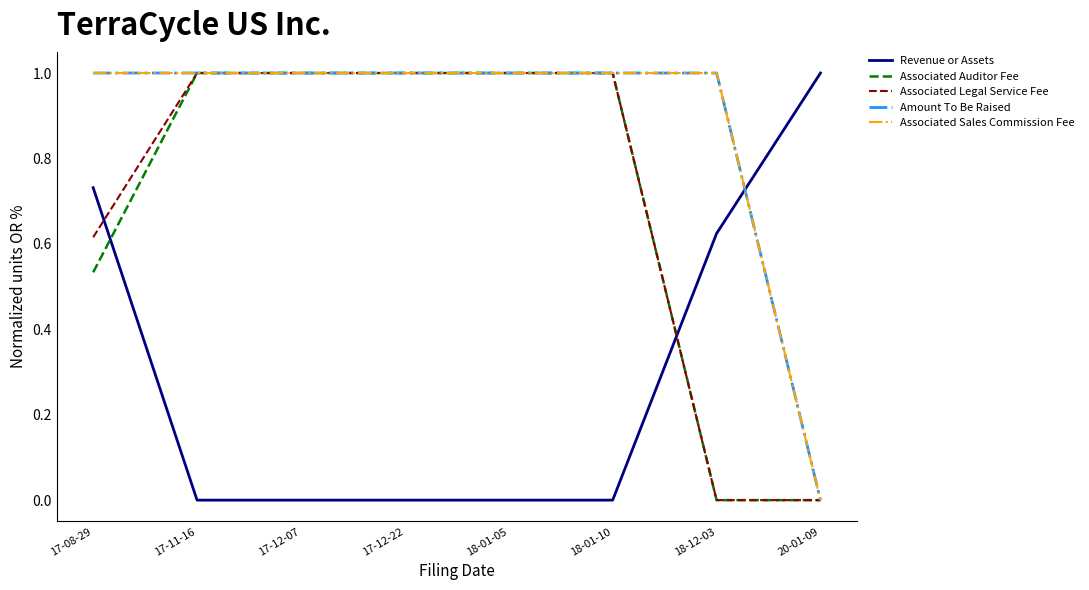

How many times do Revenue or Assets and Amount To Be Raised cross each other?

1